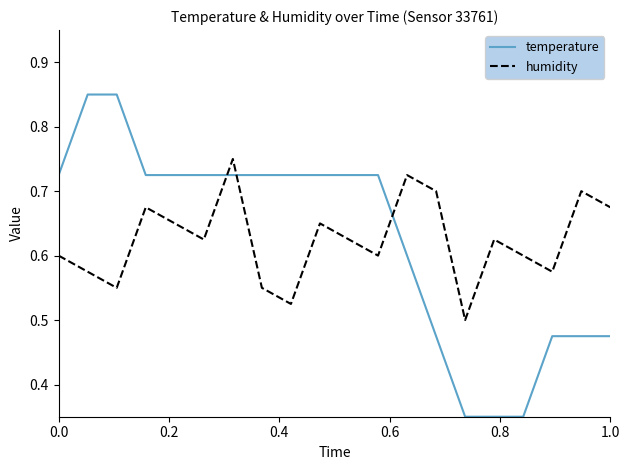

Which series has the largest range (max minus min)?

temperature